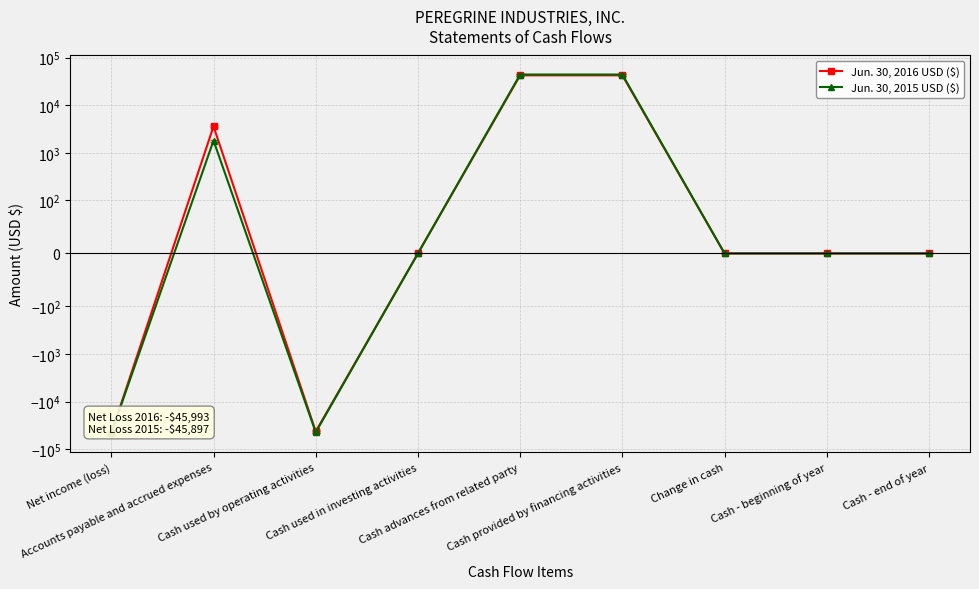

Which series has the widest spread of values?

Jun. 30, 2015 USD ($)